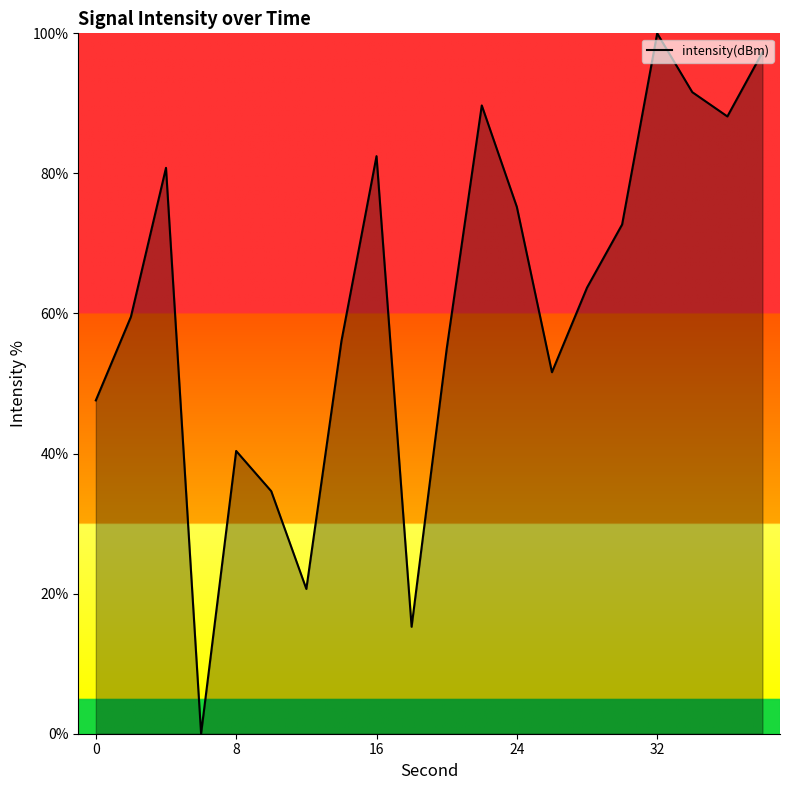

How many lines are shown in the chart?

1